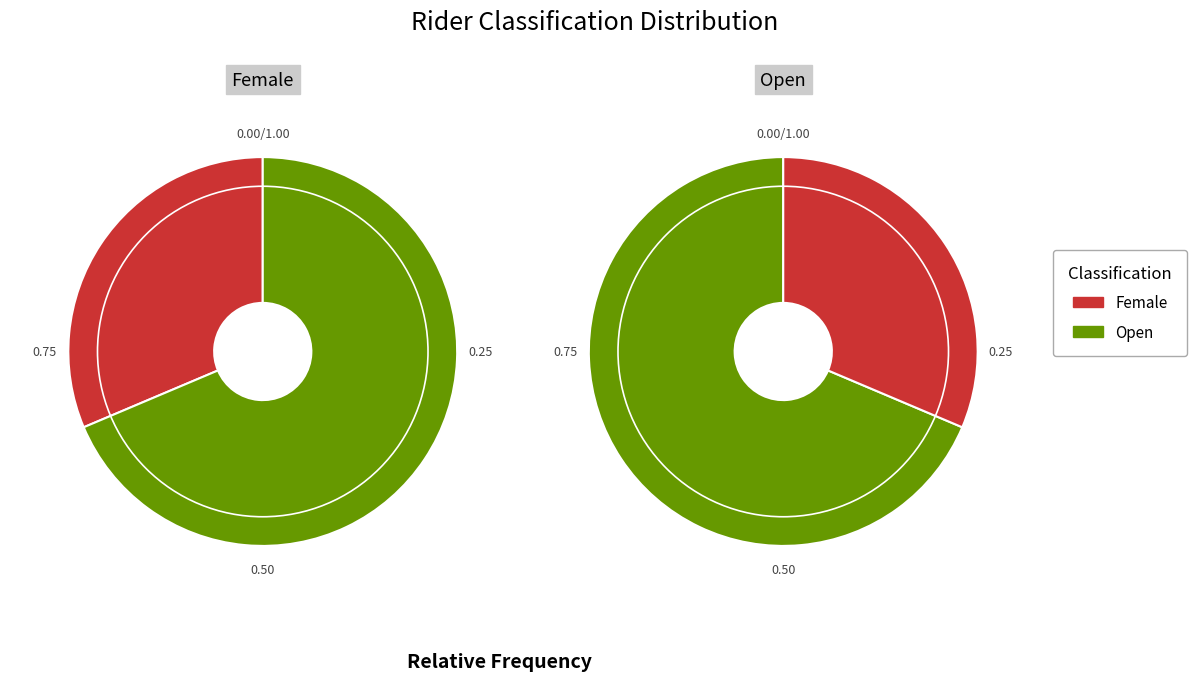

How many segments does this pie chart have?

2